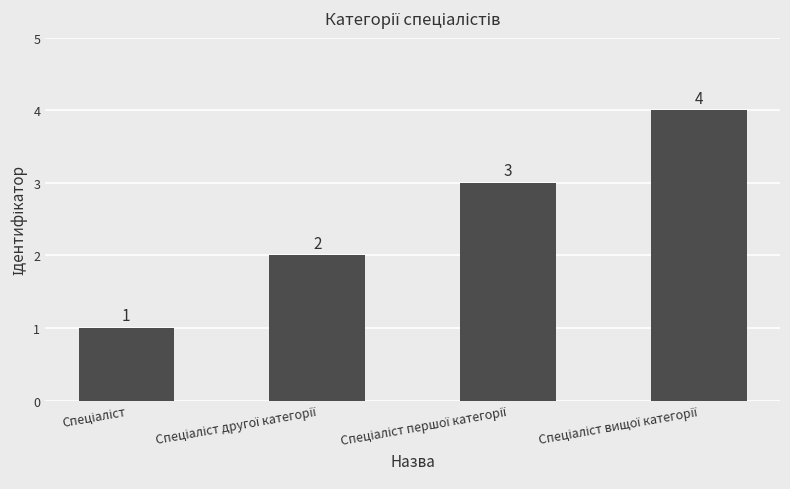

What is the greatest value displayed?

4